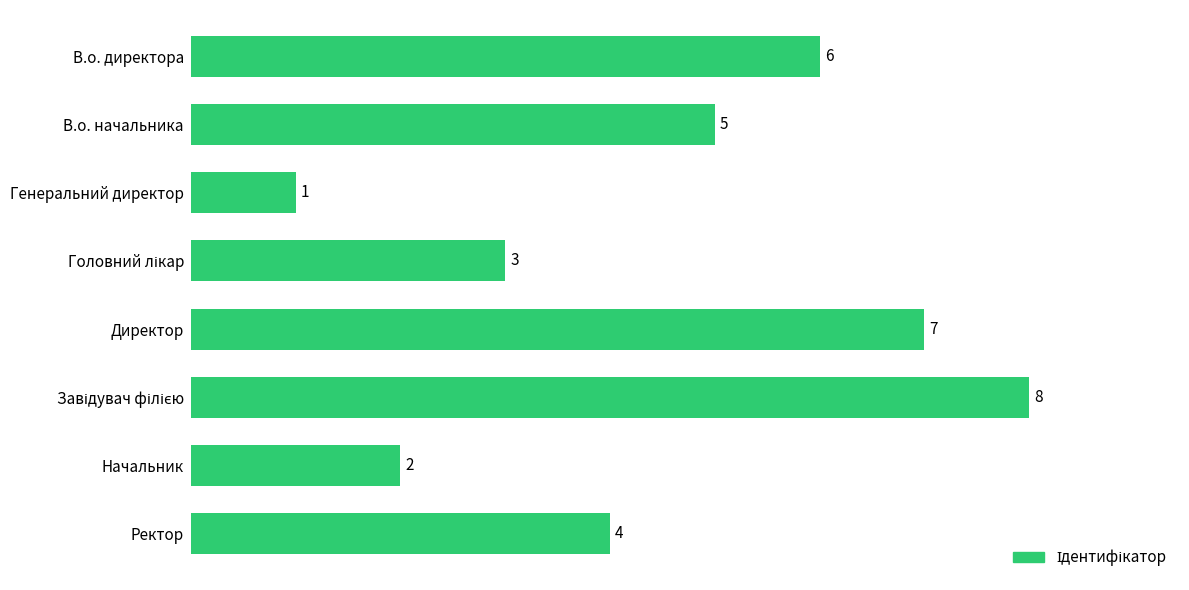

What is the difference between the maximum and second lowest values?

6